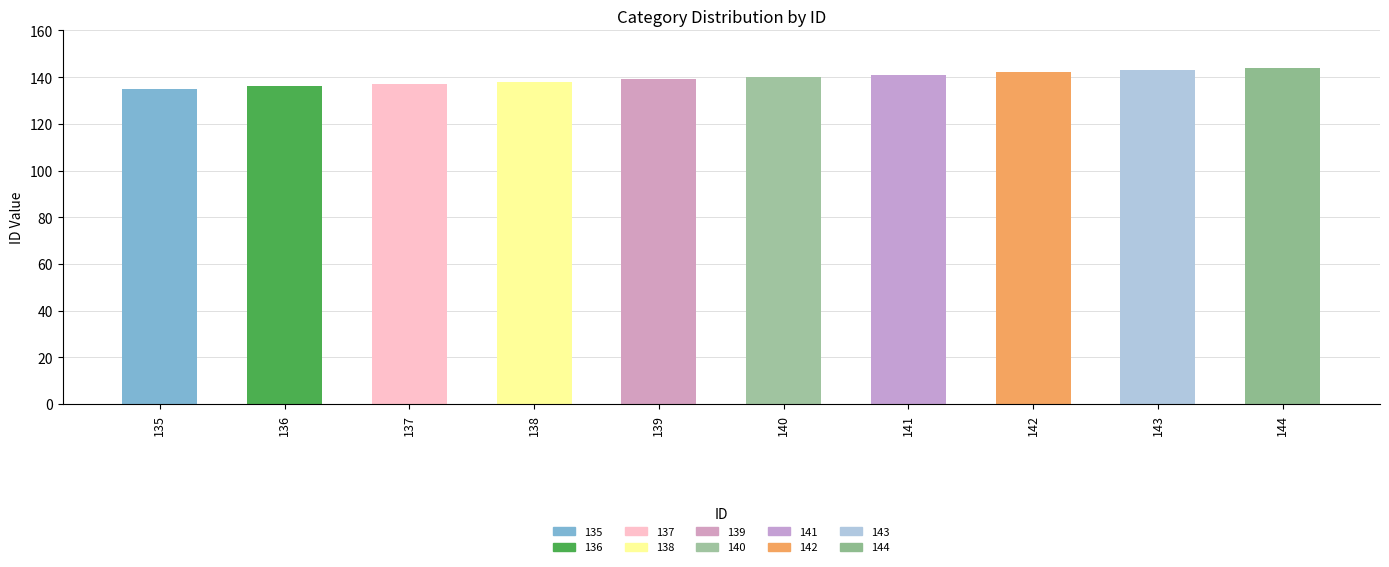

What is the sum of the values at 144 and 142?

286